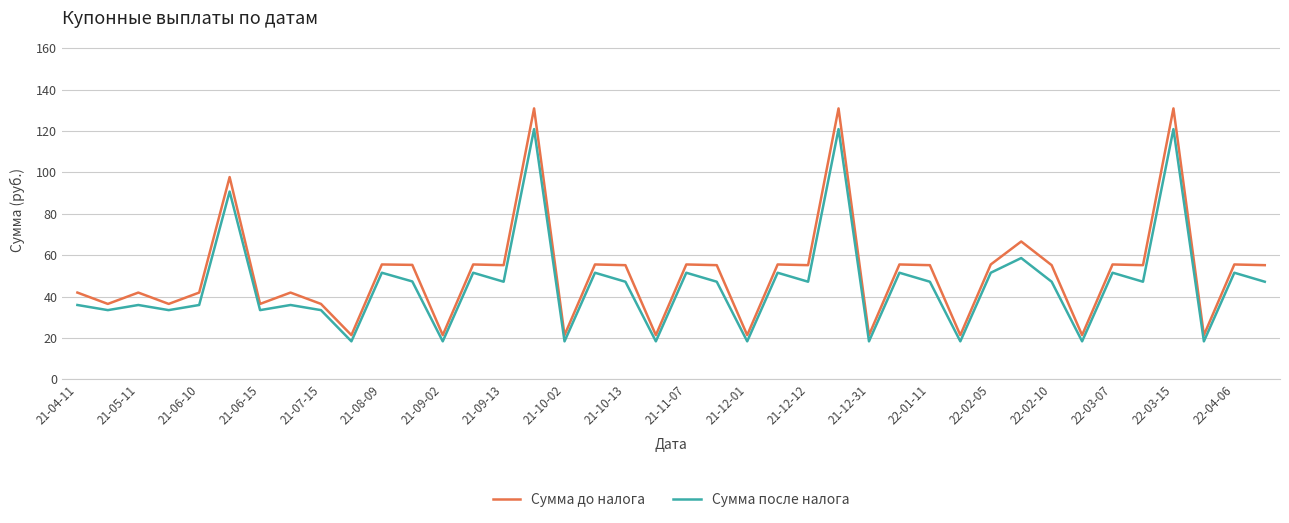

True or false: Сумма после налога and Сумма до налога intersect in this chart.

False